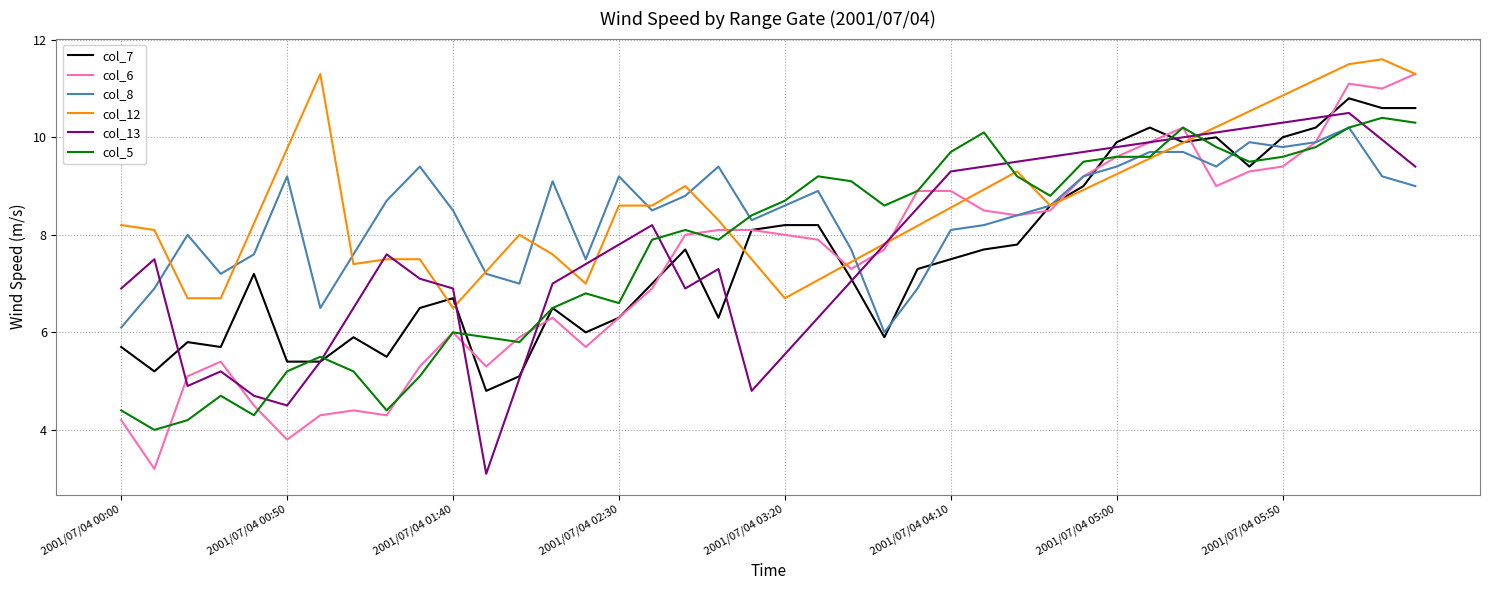

Does the chart have visible grid lines?

Yes